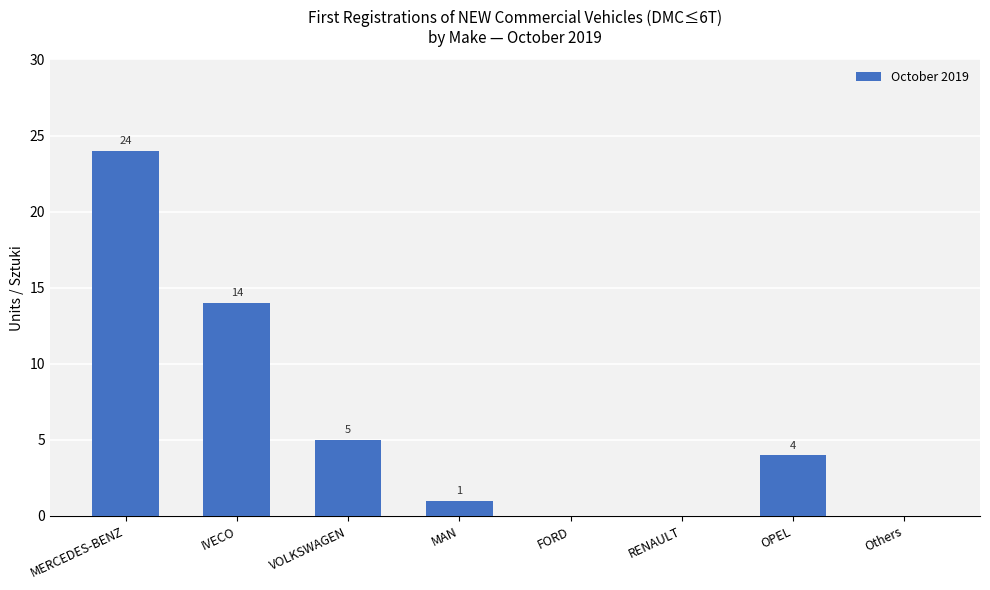

True or false: the data shows 14 at IVECO.

True